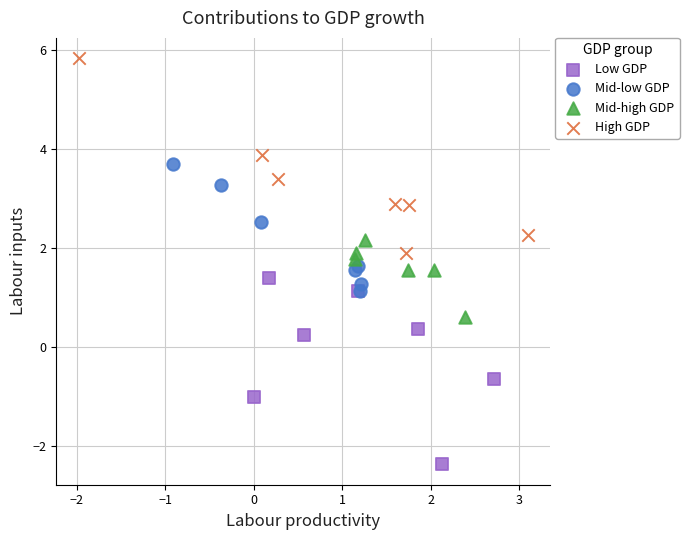

Which series reaches the maximum Y coordinate?

High GDP